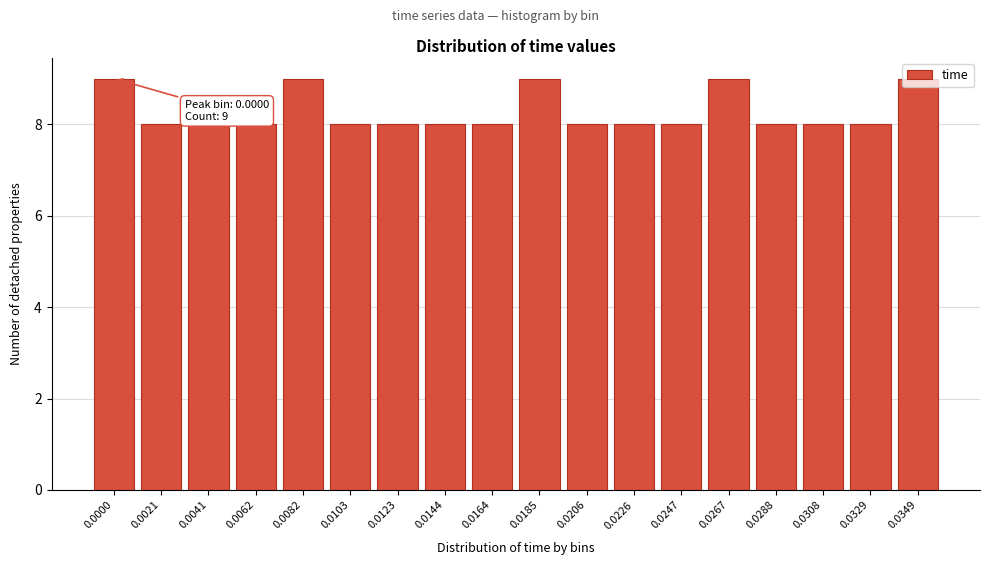

What is the value of the 17th bar from the left?

8